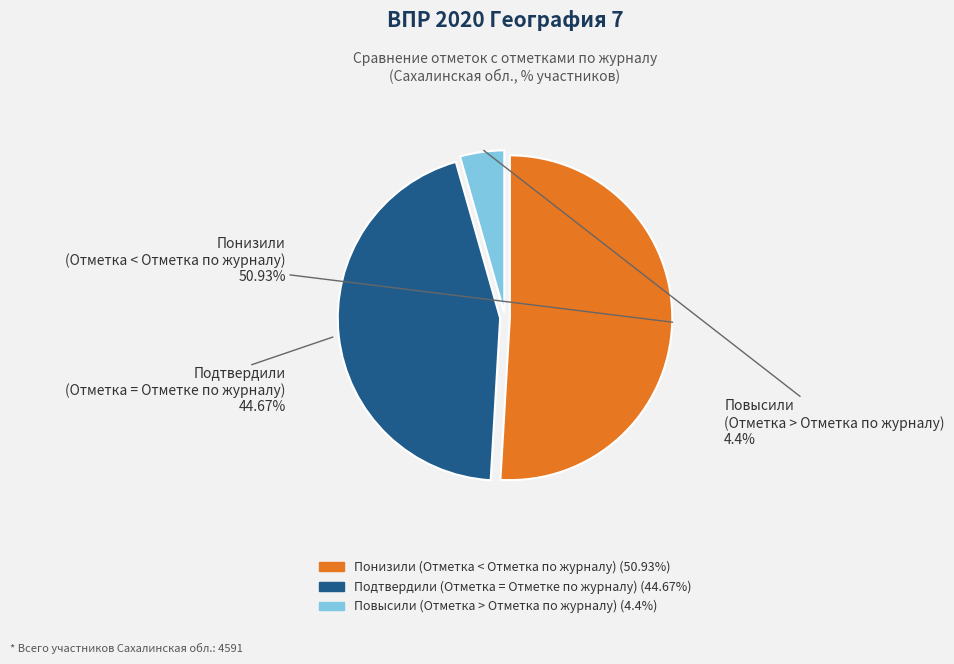

To the nearest percent, what is the average slice percentage?

33%